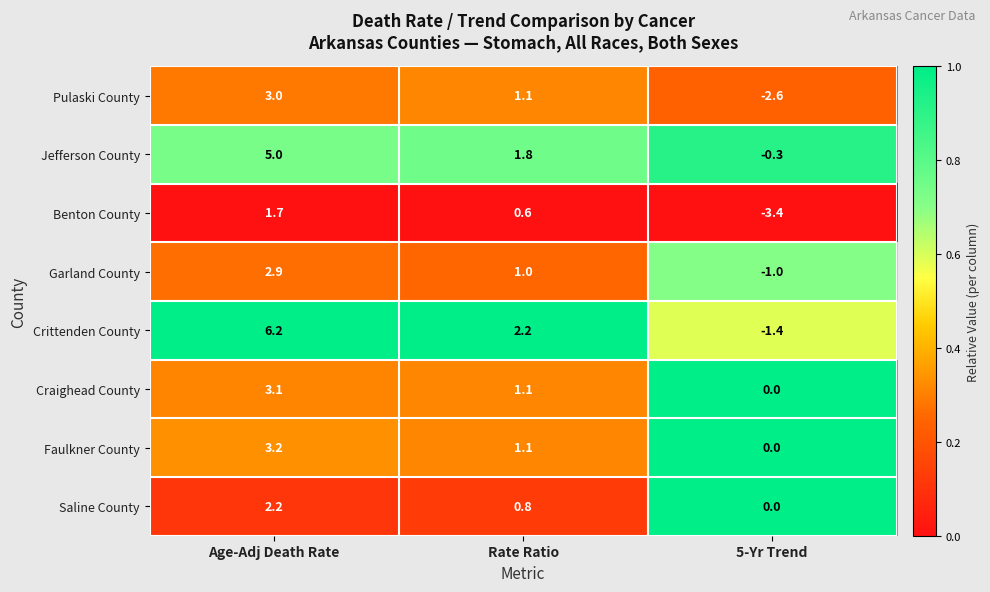

Reading left to right, transcribe all the data shown in this chart.

Pulaski County: Age-Adj Death Rate=3.0	Rate Ratio=1.1	5-Yr Trend=-2.6
Jefferson County: Age-Adj Death Rate=5.0	Rate Ratio=1.8	5-Yr Trend=-0.3
Benton County: Age-Adj Death Rate=1.7	Rate Ratio=0.6	5-Yr Trend=-3.4
Garland County: Age-Adj Death Rate=2.9	Rate Ratio=1.0	5-Yr Trend=-1.0
Crittenden County: Age-Adj Death Rate=6.2	Rate Ratio=2.2	5-Yr Trend=-1.4
Craighead County: Age-Adj Death Rate=3.1	Rate Ratio=1.1	5-Yr Trend=0.0
Faulkner County: Age-Adj Death Rate=3.2	Rate Ratio=1.1	5-Yr Trend=0.0
Saline County: Age-Adj Death Rate=2.2	Rate Ratio=0.8	5-Yr Trend=0.0